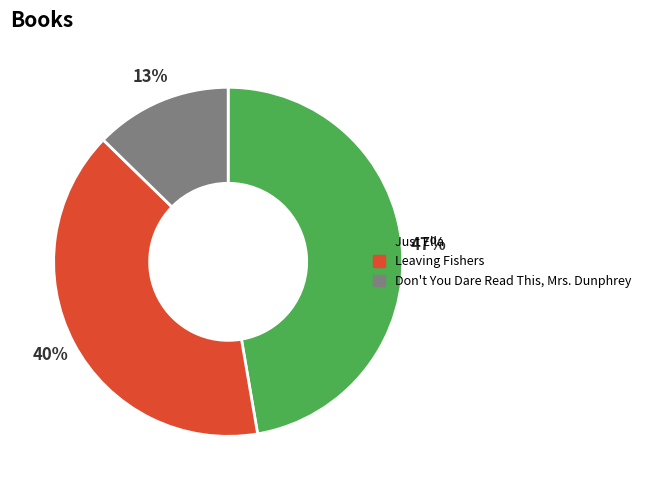

Between Leaving Fishers and Just Ella, which is larger?

Just Ella